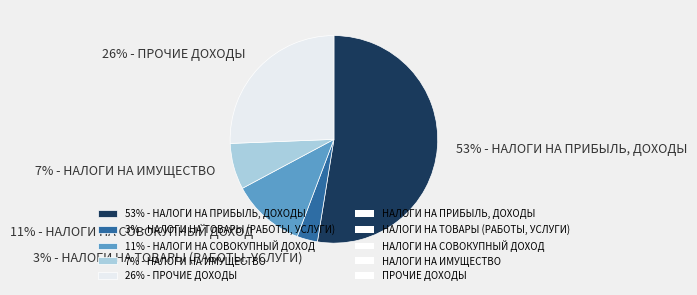

To the nearest percent, what portion does 11% - НАЛОГИ НА СОВОКУПНЫЙ ДОХОД represent?

11%